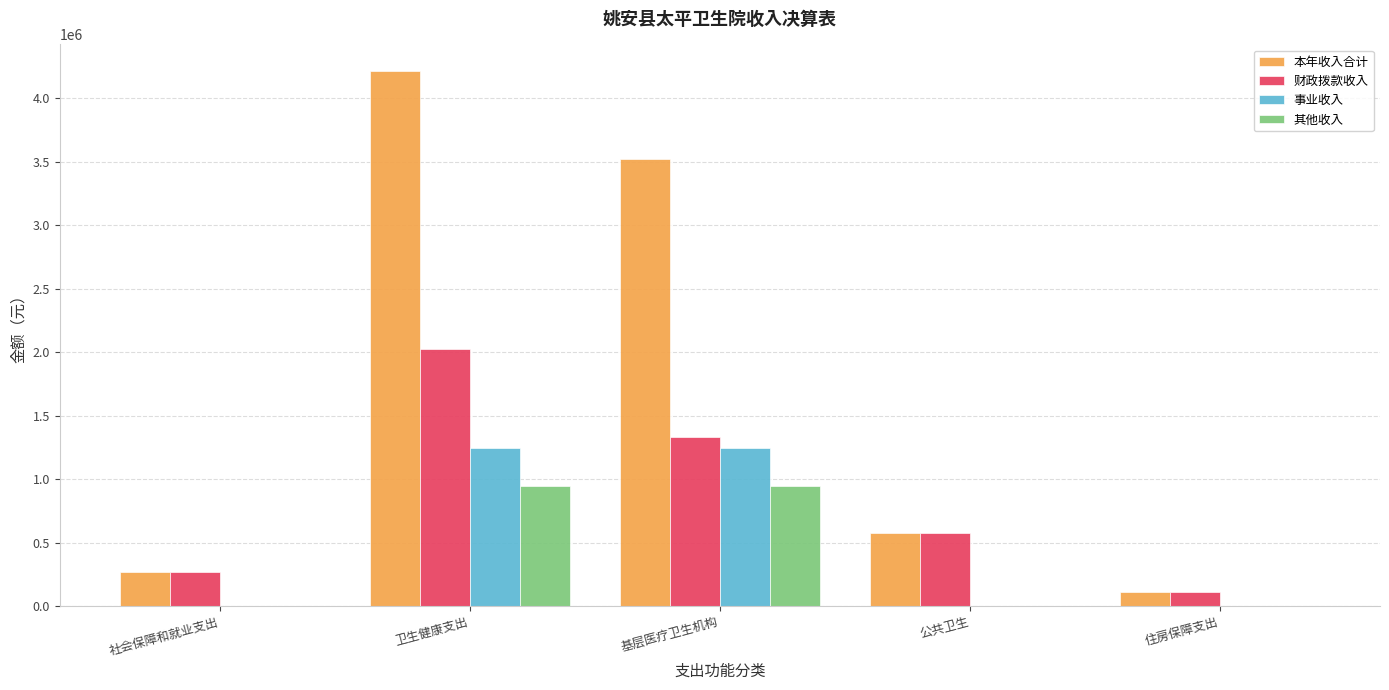

What is the sum of all 其他收入 values?

1884822.8